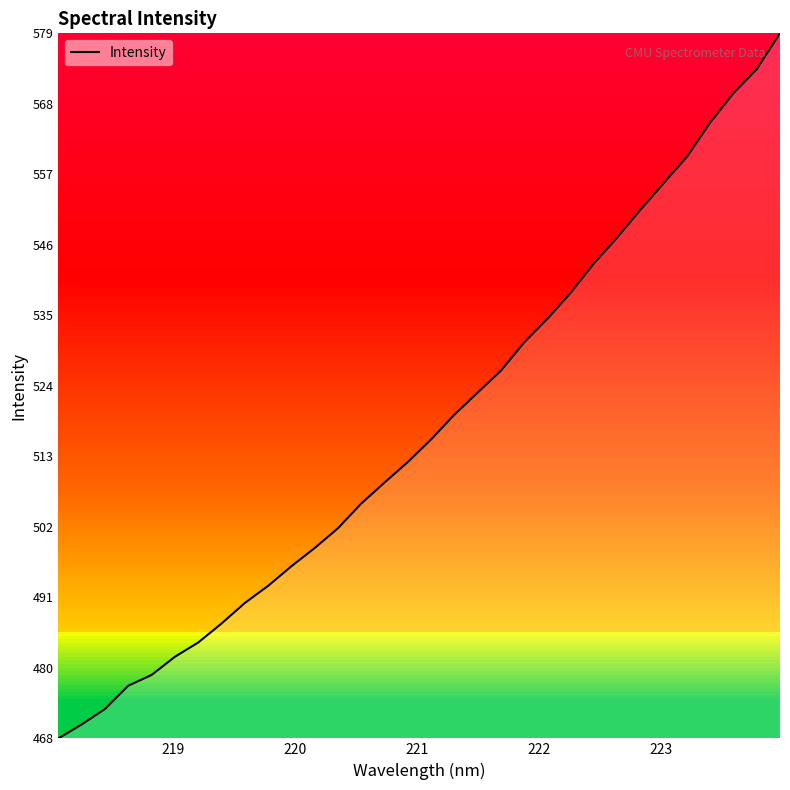

What is the difference between the maximum and minimum values?

111.0